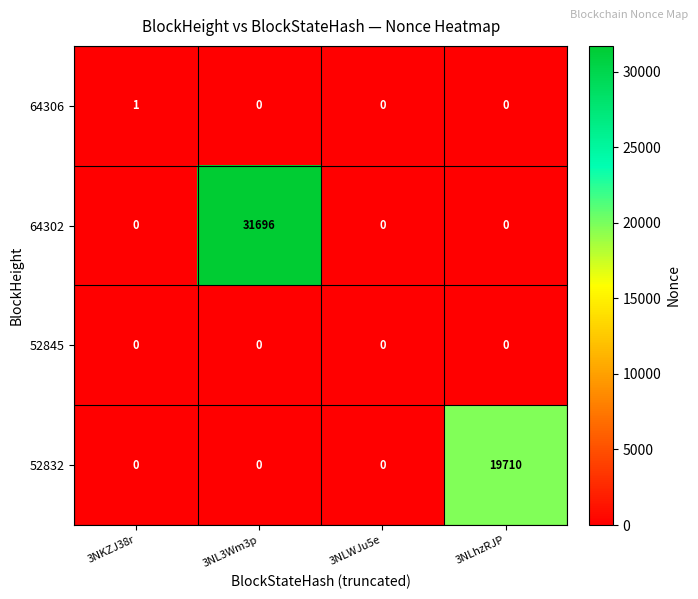

List the series in order of their peak value, lowest first.

52845, 64306, 52832, 64302